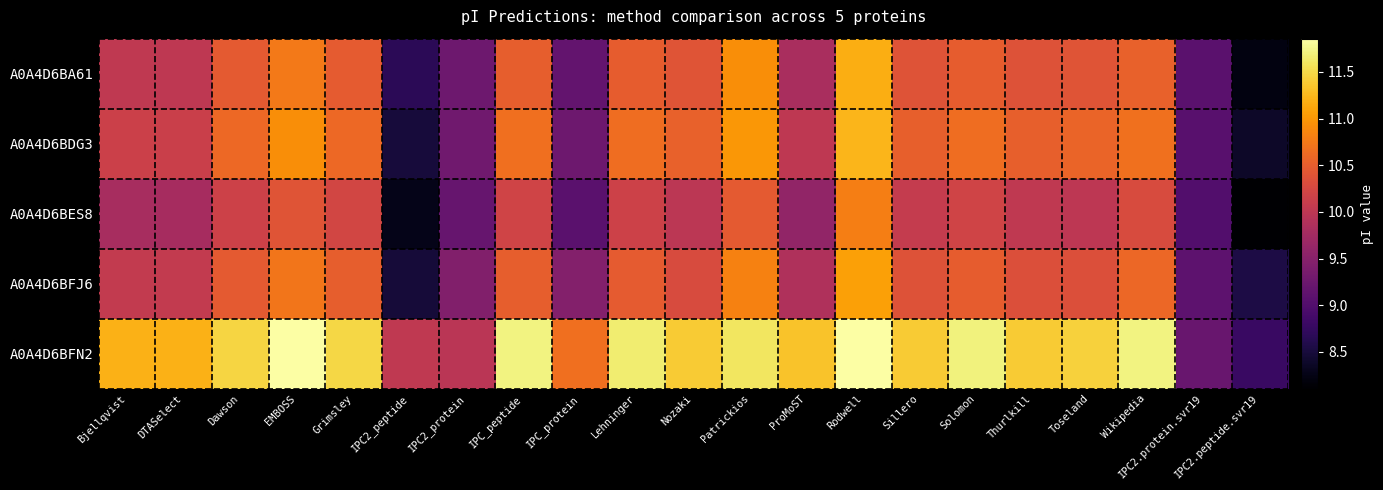

Which series changed the most between IPC_peptide and Rodwell?

A0A4D6BA61